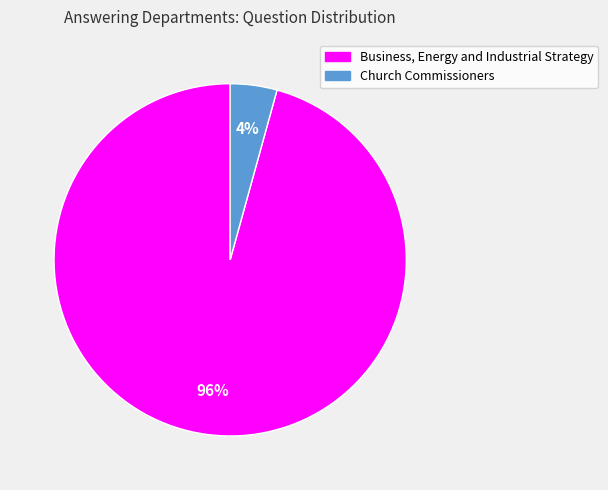

Which has a higher value, Church Commissioners or Business, Energy and Industrial Strategy?

Business, Energy and Industrial Strategy